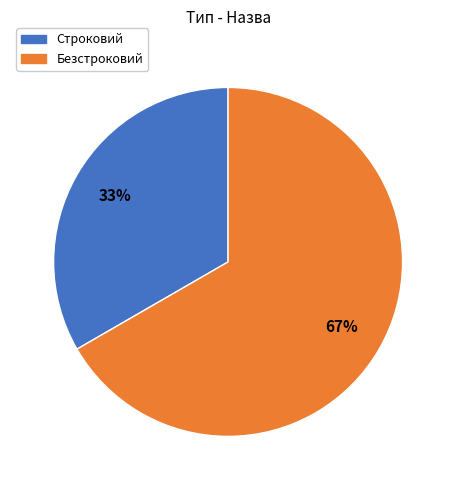

Between Безстроковий and Строковий, which is larger?

Безстроковий